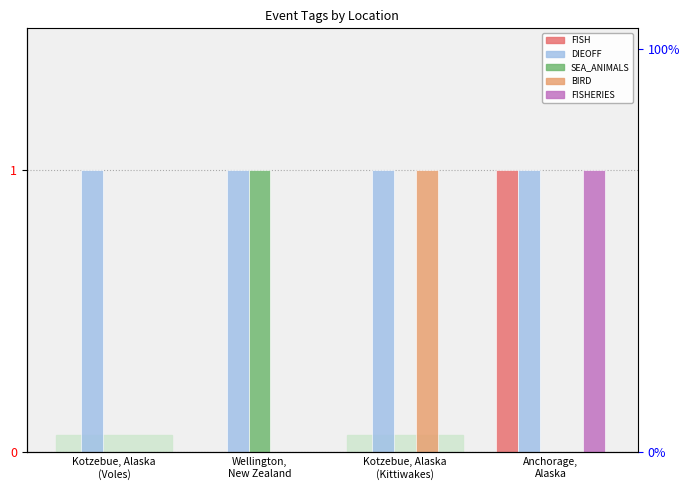

What is the greatest value displayed?

1